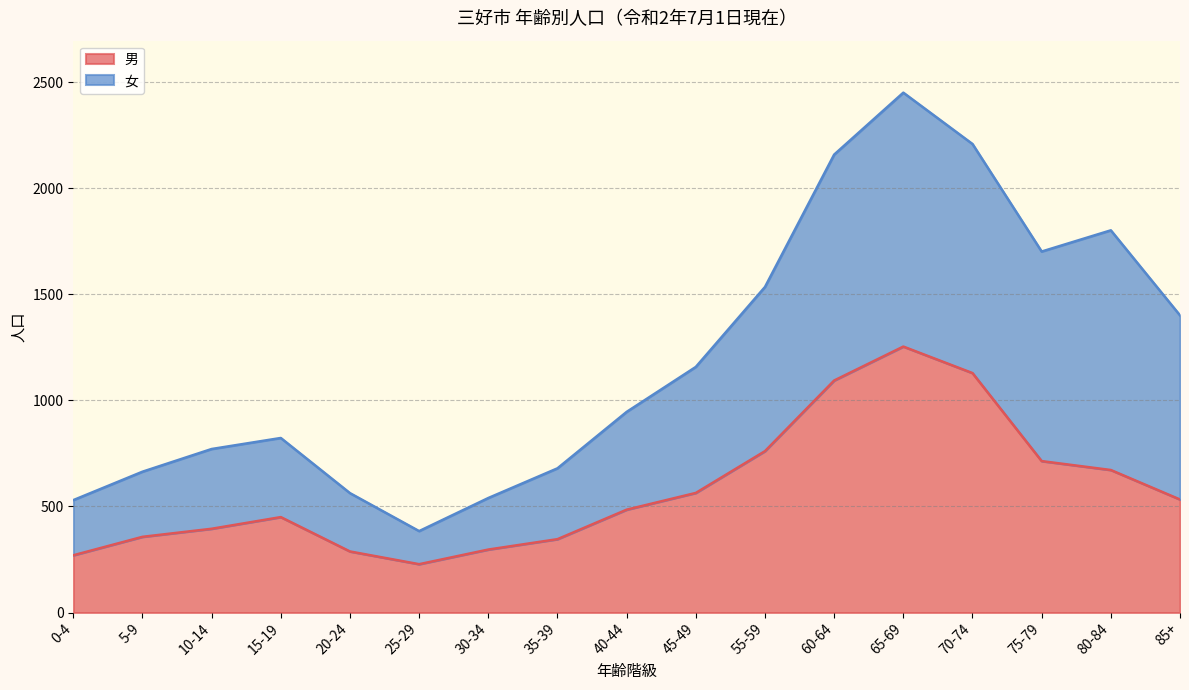

What is the difference between the values at 55-59 and 15-19?

311